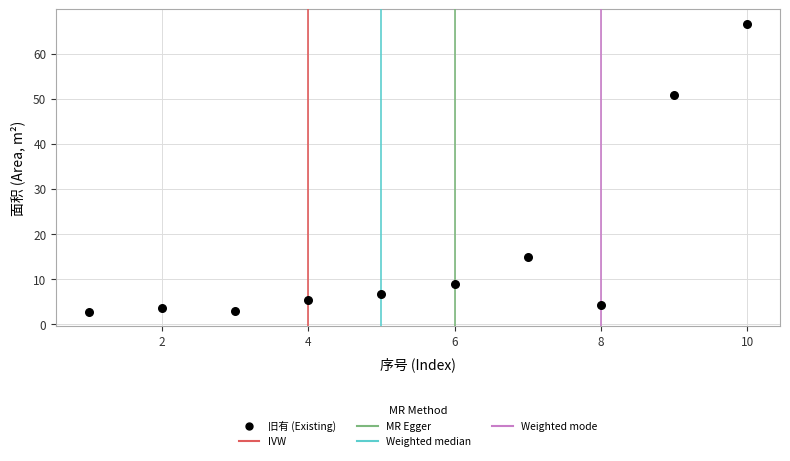

What is the range of Y values (max minus min)?

63.9